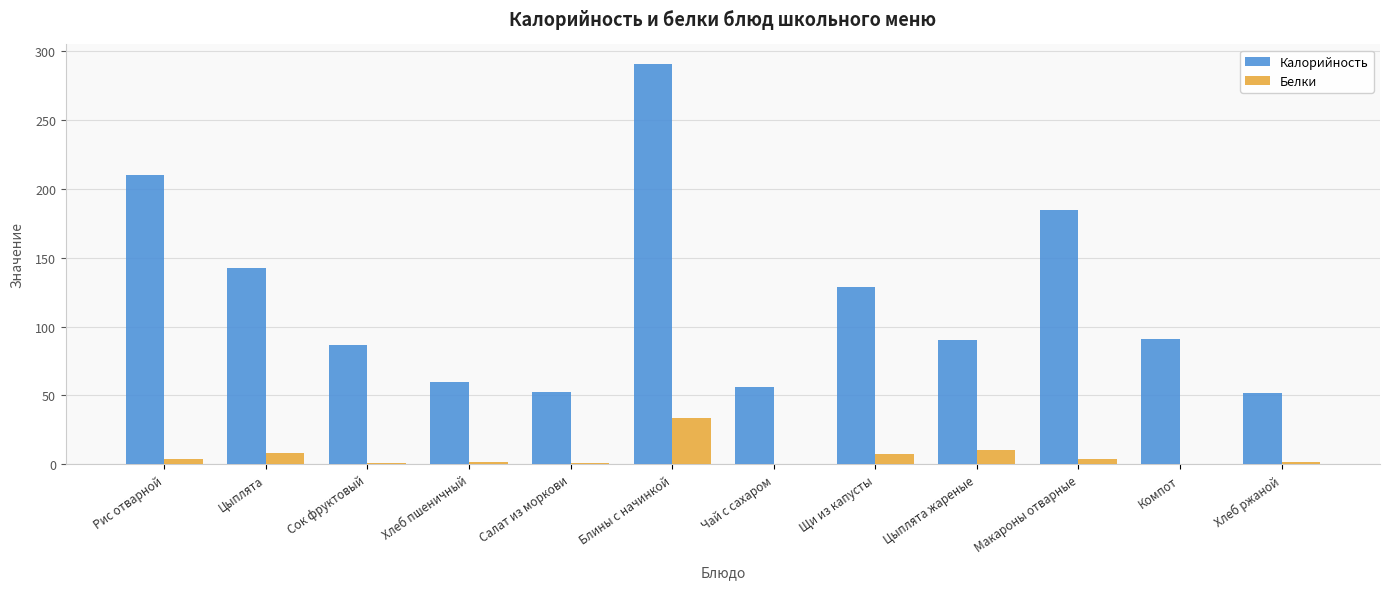

Which series has the largest total across all categories?

Калорийность